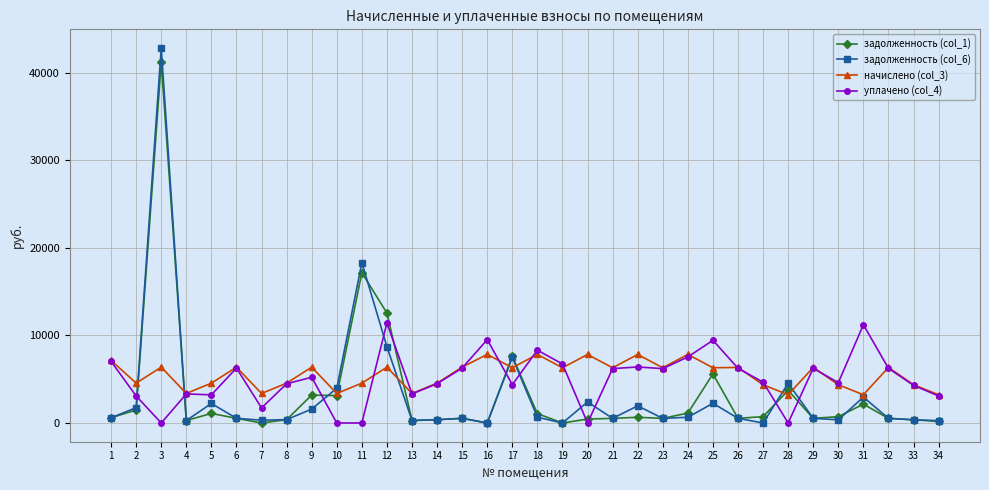

At which category is the sum across all series the highest?

3